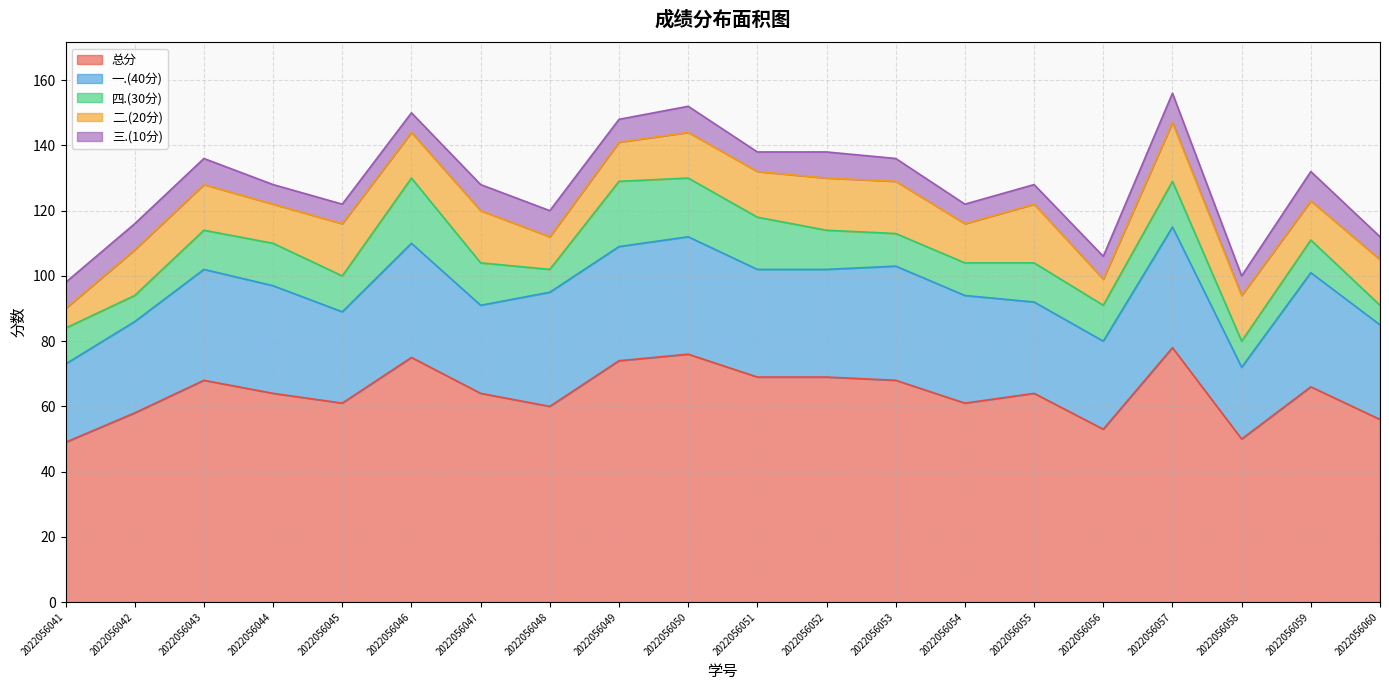

At which category does 二.(20分) reach its first local valley?

2022056044